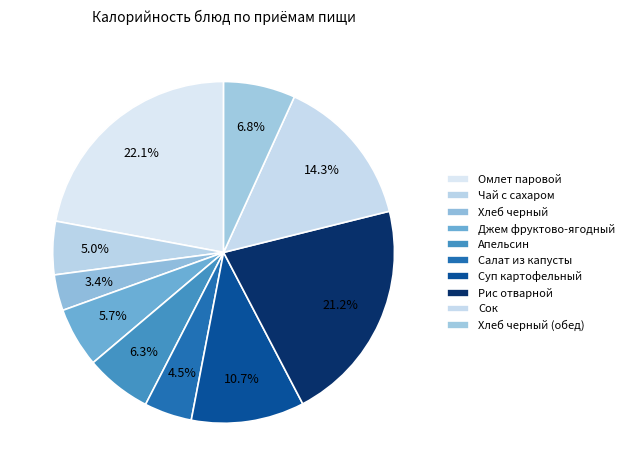

Count the number of slices in the pie.

10